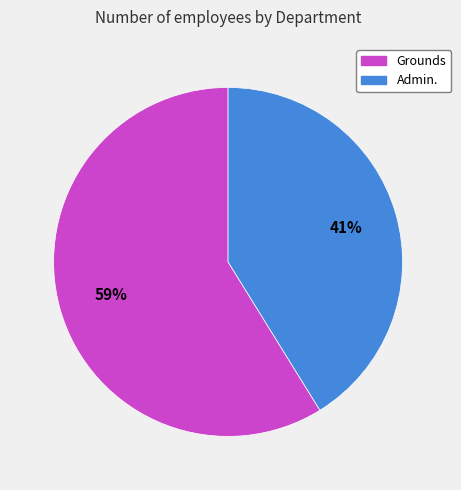

Do Admin. and Grounds together represent more than half of the pie?

Yes